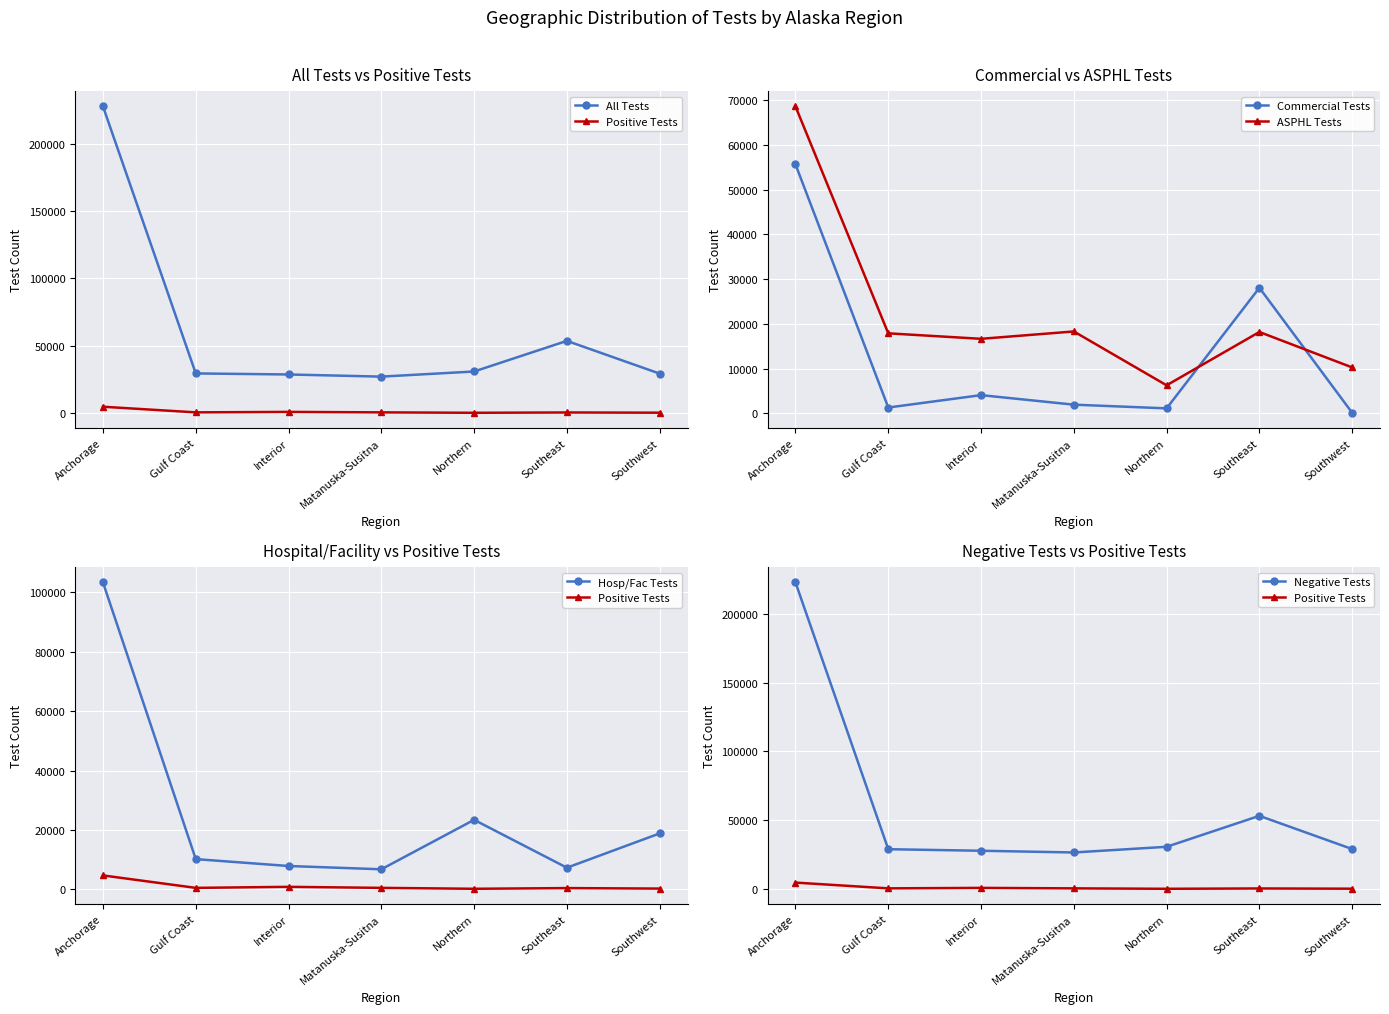

What are all the series names shown in the legend?

All Tests, Positive Tests, Commercial Tests, ASPHL Tests, Hosp/Fac Tests, Negative Tests